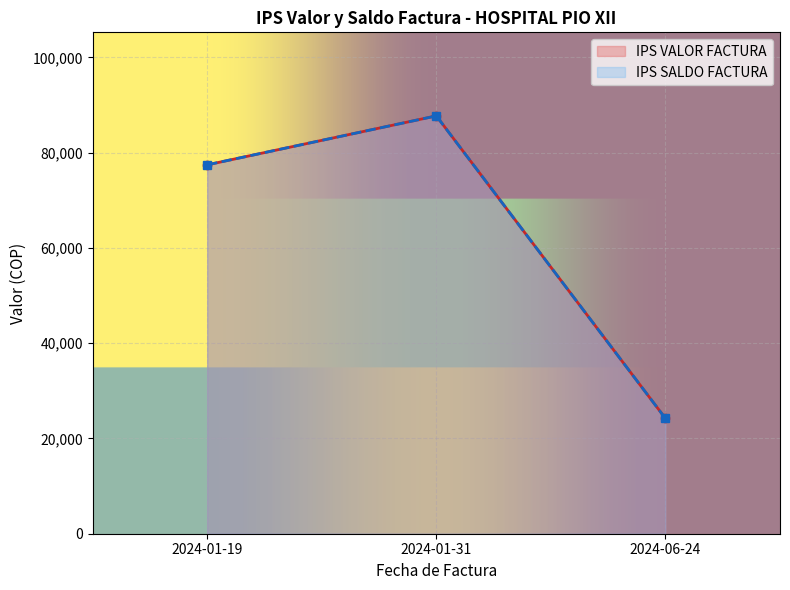

Between 2024-01-19 and 2024-01-31, which is larger?

2024-01-31